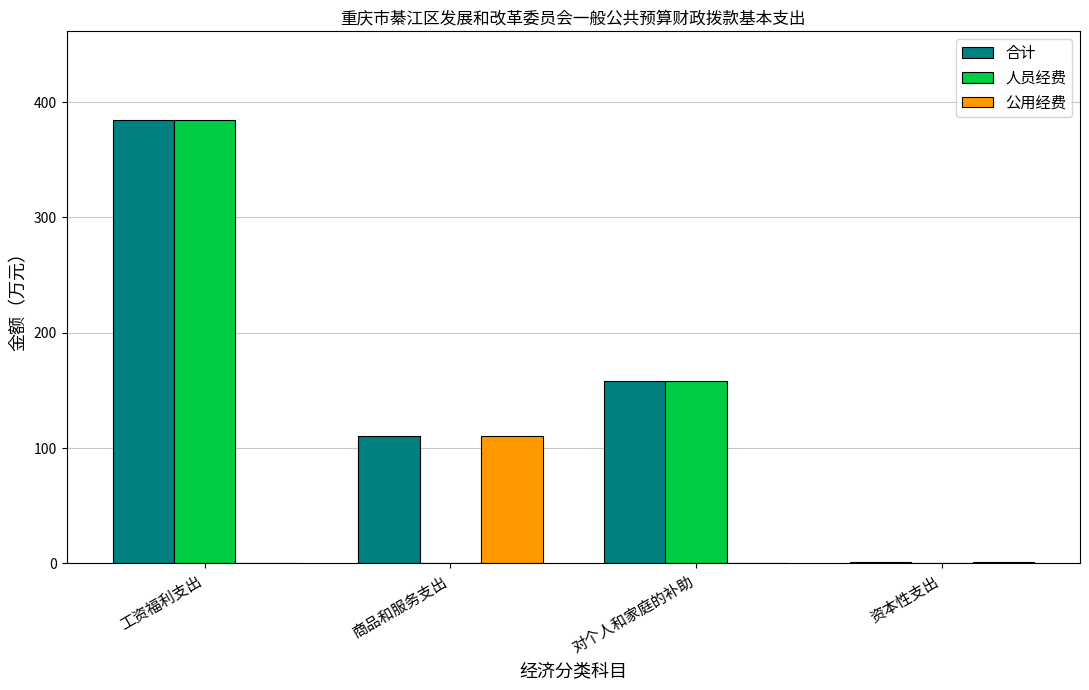

Are the bars grouped side by side (vs. stacked)?

Yes